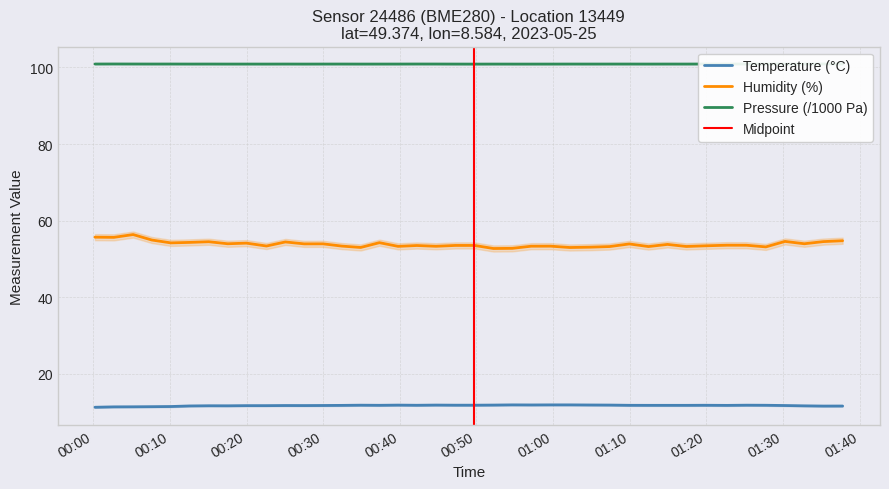

At how many categories does at least one series exceed 42?

40